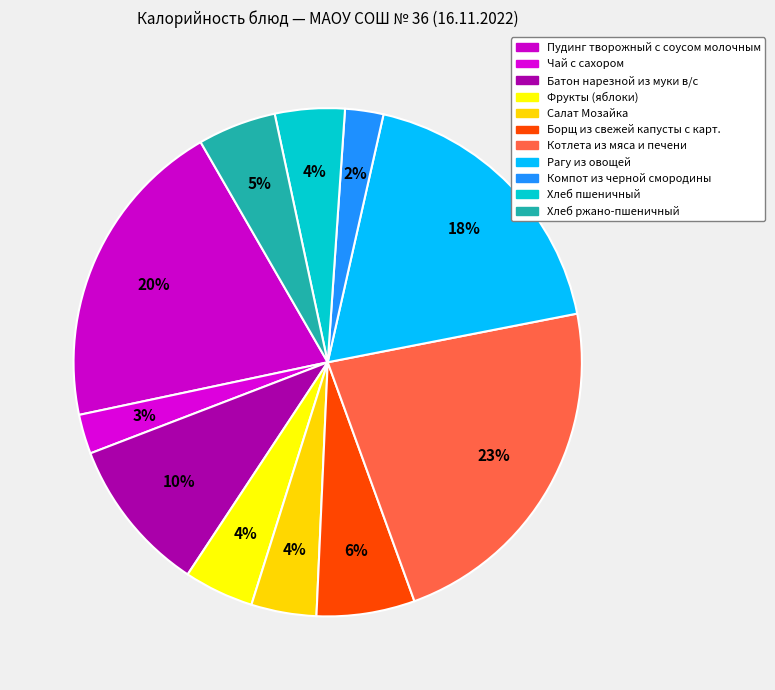

Is there a majority slice in this chart?

No